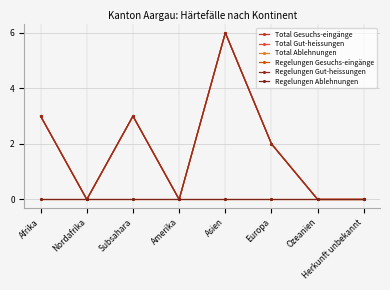

Count the Total Gesuchs-eingänge values in the range 0 to 3.

7